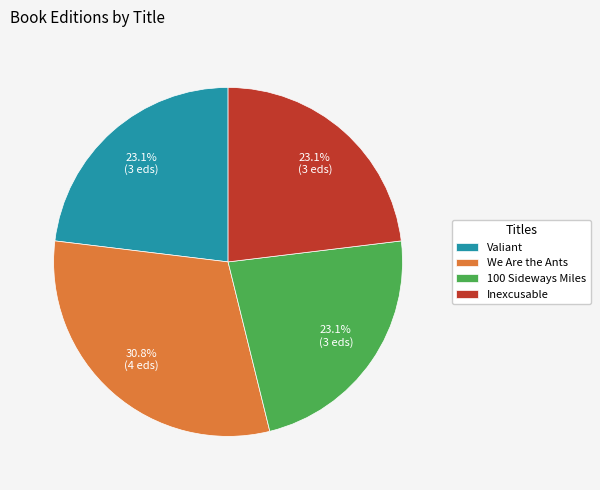

To the nearest percent, what is the difference between the largest and smallest slice percentages?

8%